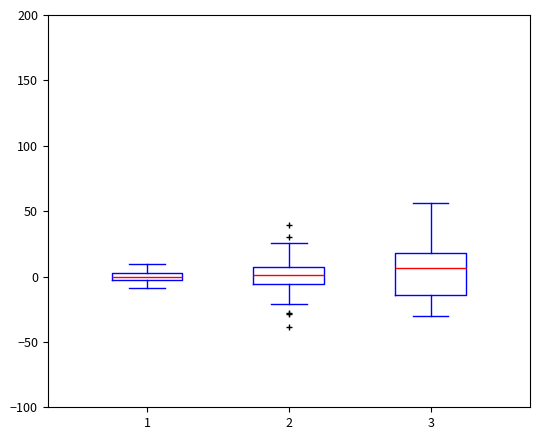

Where does the median line of the box at x = 3 sit on the y-axis? The values are not printed on the chart, so give them approximately, as read against the axis.

5